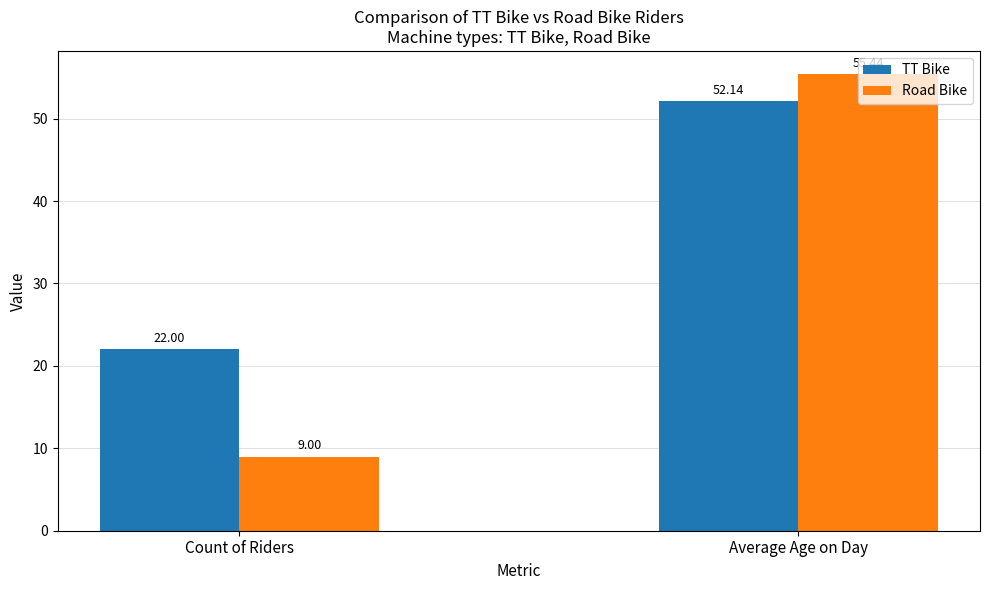

What is the greatest value displayed?

55.4